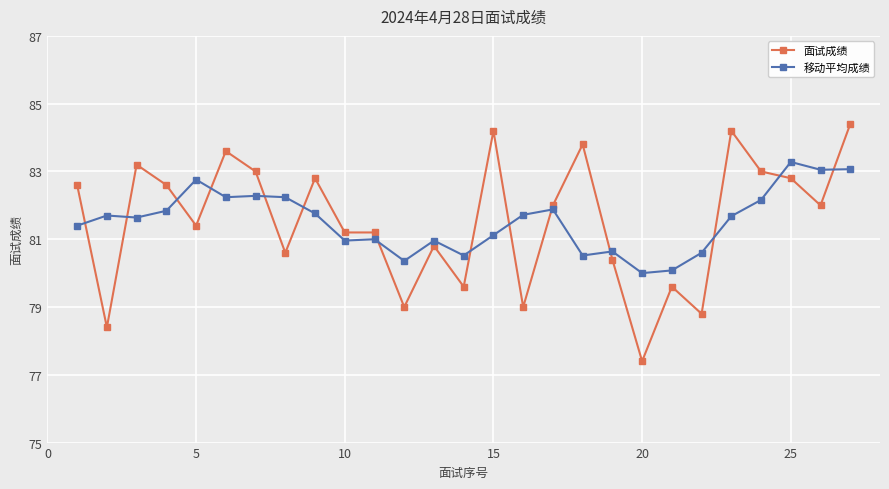

Which series has the widest spread of values?

面试成绩